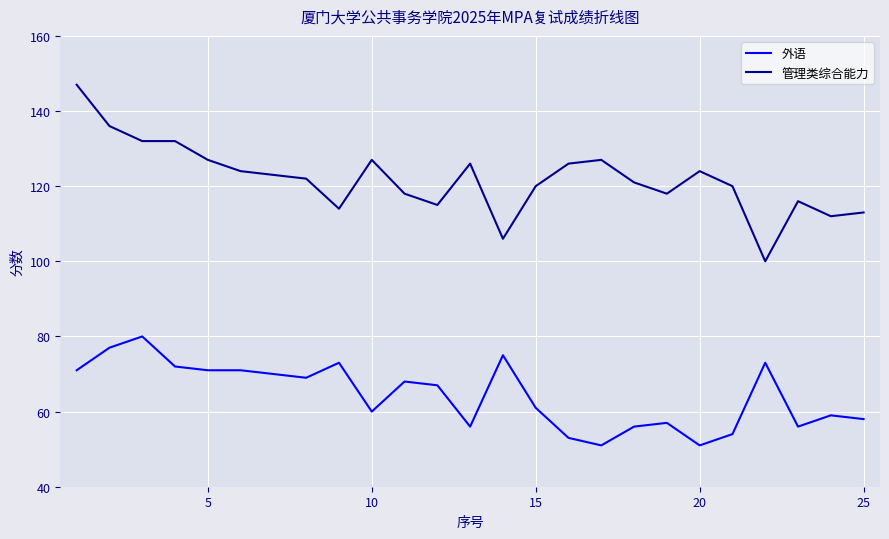

At how many categories does at least one series exceed 145?

1